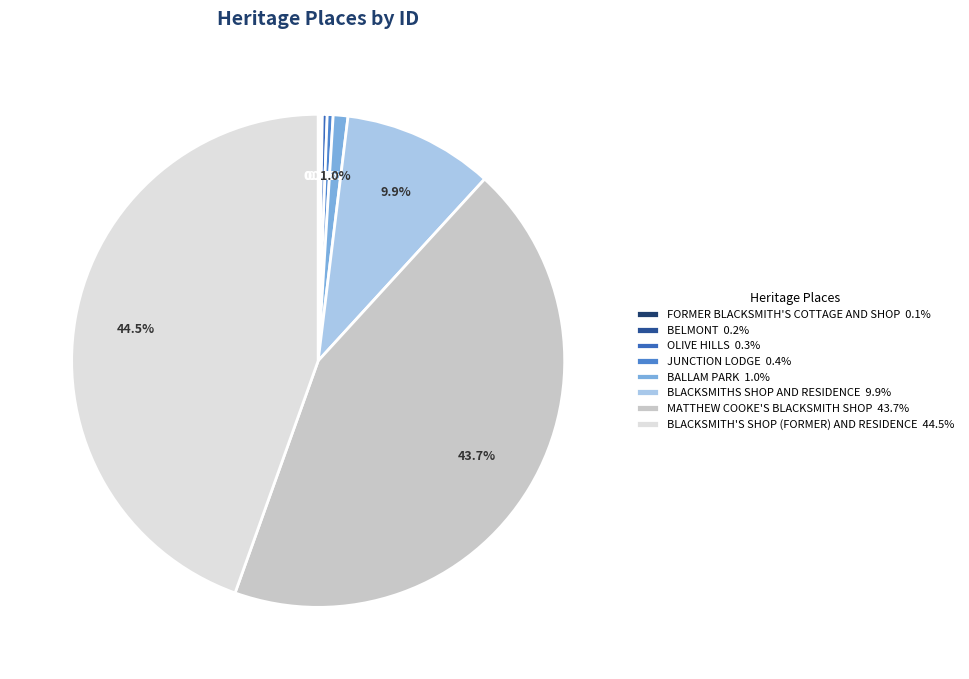

To the nearest percent, what is the average slice percentage?

12%